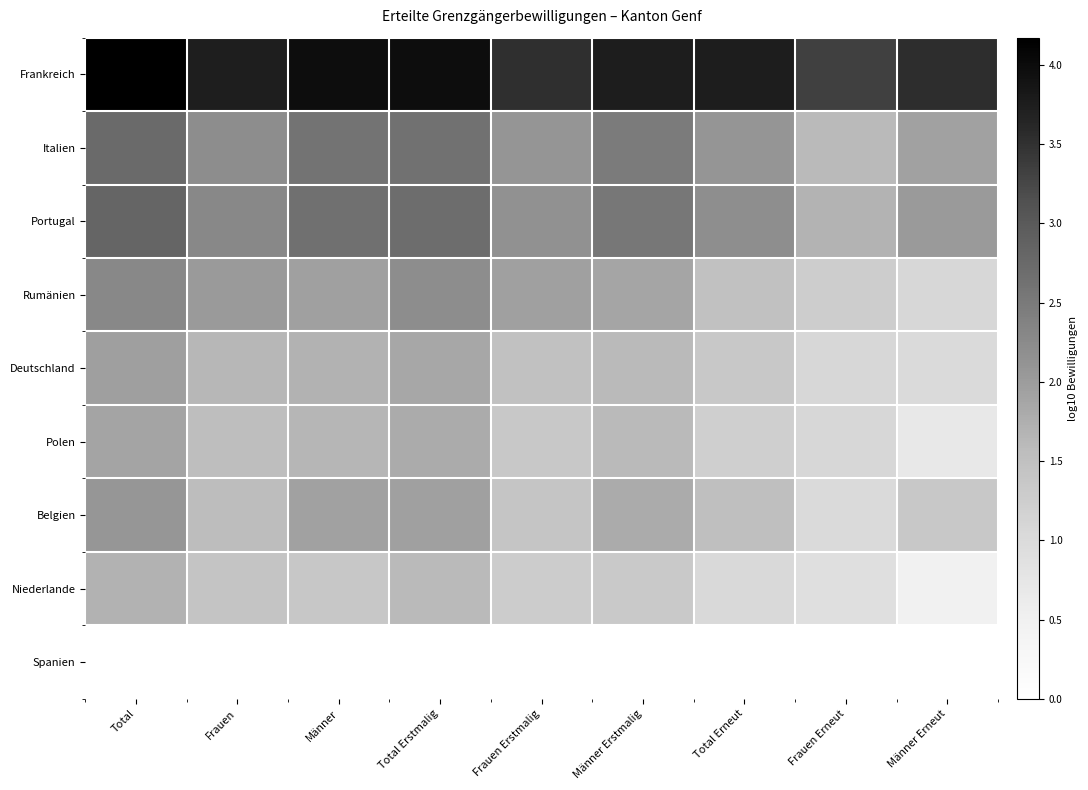

Reading right to left, extract all data points from this chart.

Frankreich: Männer Erneut=3.5	Frauen Erneut=3.3	Total Erneut=3.7	Männer Erstmalig=3.8	Frauen Erstmalig=3.5	Total Erstmalig=4.0	Männer=4.0	Frauen=3.7	Total=4.2
Italien: Männer Erneut=1.9	Frauen Erneut=1.6	Total Erneut=2.1	Männer Erstmalig=2.5	Frauen Erstmalig=2.1	Total Erstmalig=2.6	Männer=2.6	Frauen=2.2	Total=2.7
Portugal: Männer Erneut=2.0	Frauen Erneut=1.7	Total Erneut=2.2	Männer Erstmalig=2.5	Frauen Erstmalig=2.2	Total Erstmalig=2.7	Männer=2.7	Frauen=2.3	Total=2.8
Rumänien: Männer Erneut=1.1	Frauen Erneut=1.3	Total Erneut=1.5	Männer Erstmalig=1.9	Frauen Erstmalig=1.9	Total Erstmalig=2.2	Männer=1.9	Frauen=2.0	Total=2.3
Deutschland: Männer Erneut=1.0	Frauen Erneut=1.1	Total Erneut=1.3	Männer Erstmalig=1.6	Frauen Erstmalig=1.5	Total Erstmalig=1.9	Männer=1.7	Frauen=1.6	Total=2.0
Polen: Männer Erneut=0.7	Frauen Erneut=1.1	Total Erneut=1.2	Männer Erstmalig=1.6	Frauen Erstmalig=1.4	Total Erstmalig=1.8	Männer=1.7	Frauen=1.5	Total=1.9
Belgien: Männer Erneut=1.4	Frauen Erneut=1.0	Total Erneut=1.5	Männer Erstmalig=1.8	Frauen Erstmalig=1.4	Total Erstmalig=1.9	Männer=1.9	Frauen=1.6	Total=2.1
Niederlande: Männer Erneut=0.5	Frauen Erneut=0.9	Total Erneut=1.0	Männer Erstmalig=1.3	Frauen Erstmalig=1.3	Total Erstmalig=1.6	Männer=1.4	Frauen=1.4	Total=1.7
Spanien: Männer Erneut=-1.0	Frauen Erneut=-1.0	Total Erneut=-1.0	Männer Erstmalig=-1.0	Frauen Erstmalig=-1.0	Total Erstmalig=-1.0	Männer=-1.0	Frauen=-1.0	Total=-1.0